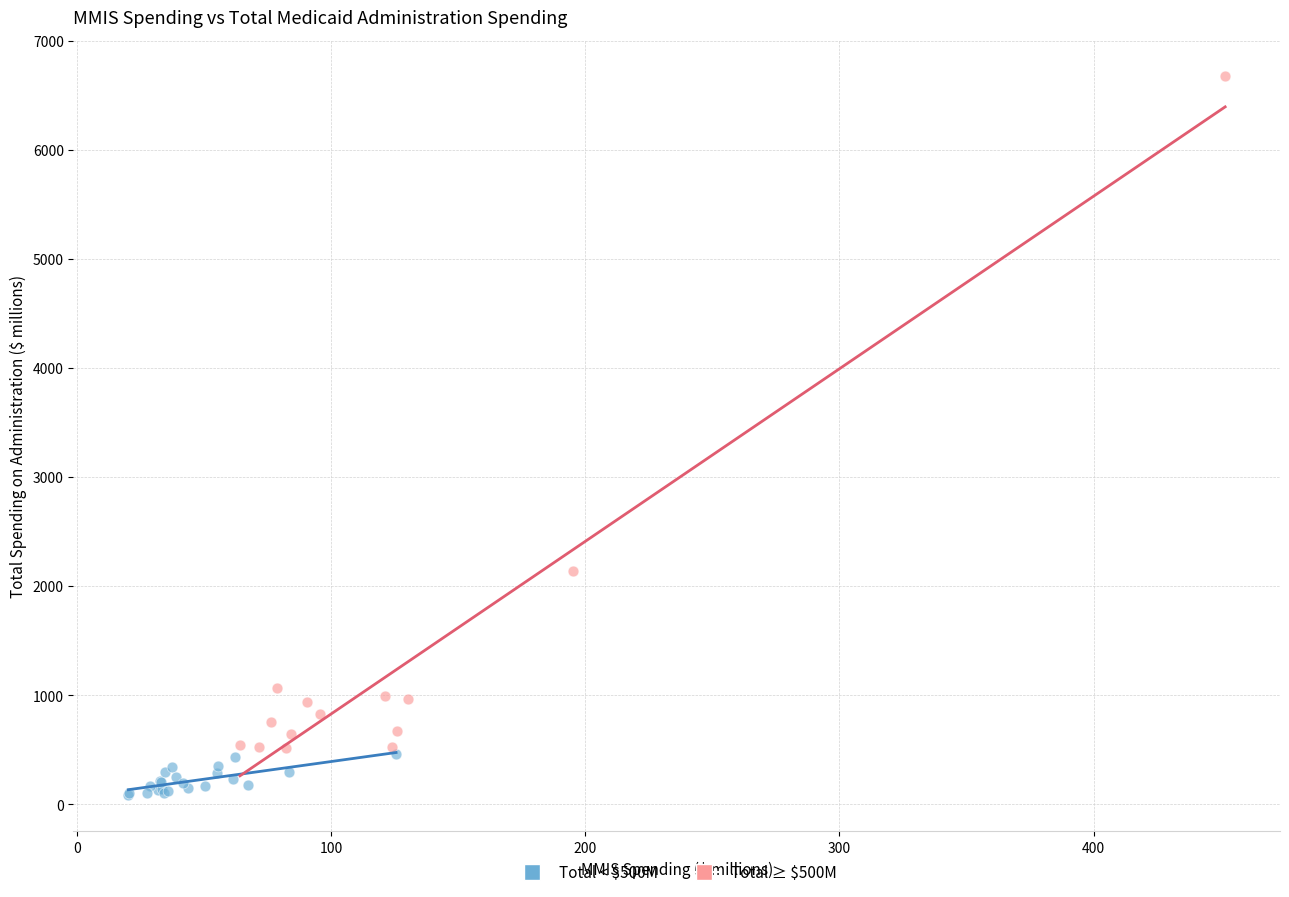

Which series contains the highest Y value?

Total ≥ $500M